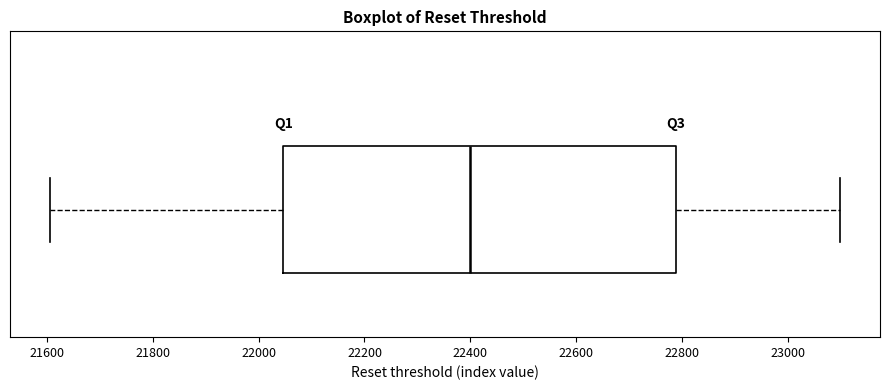

Transcribe this box plot: give where the median line is, the range the box spans, and where the two whiskers end, as read against the x-axis. The values are not printed on the chart, so give them approximately, as read against the axis.

median 22400, box 22040 to 22780, whiskers 21600 to 23100